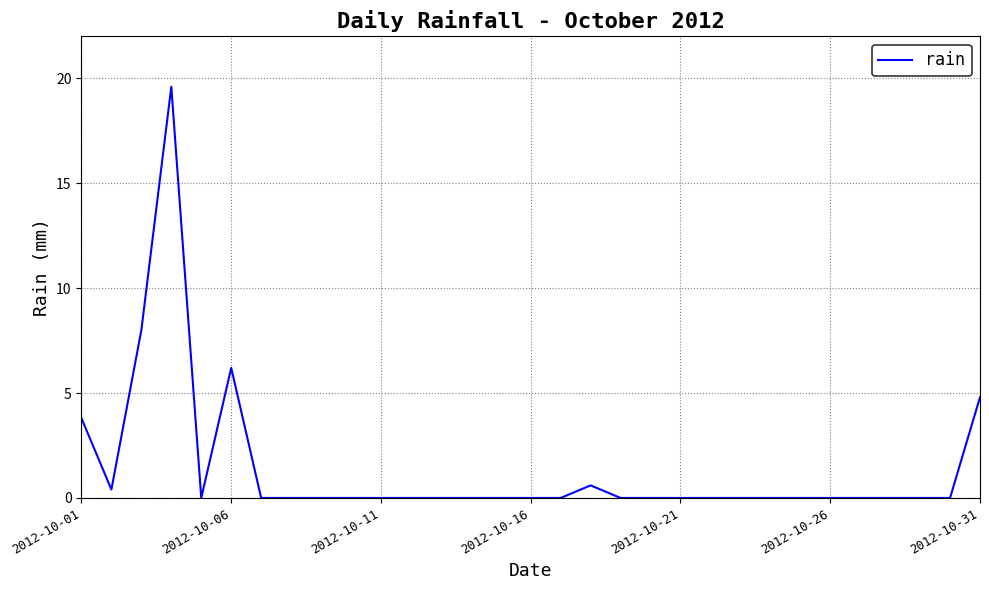

What is the greatest value displayed?

19.6